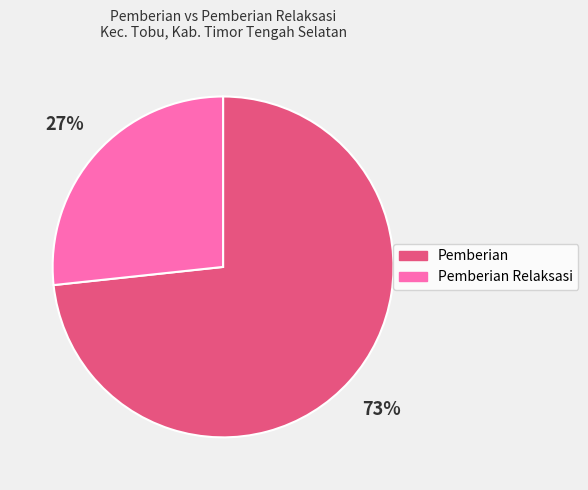

To the nearest percent, what is the average slice percentage?

50%